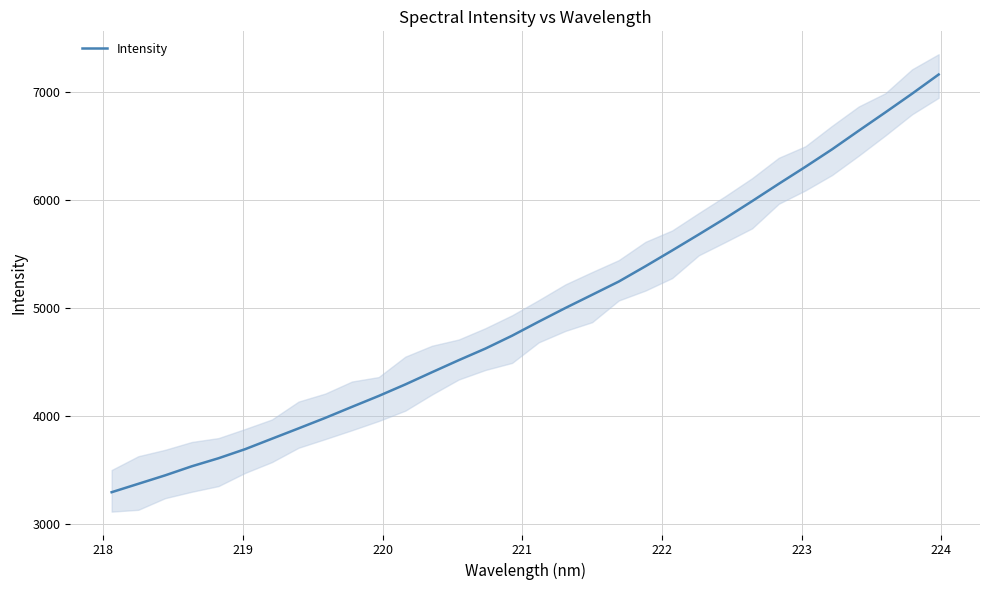

What is the maximum value for Intensity?

7164.7